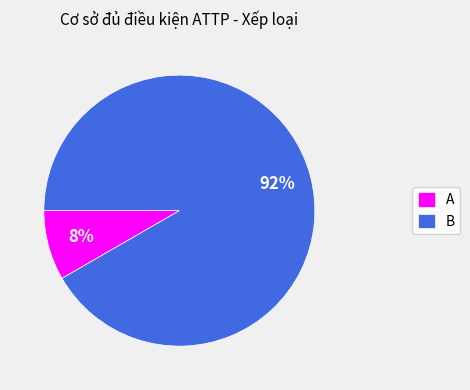

Between A and B, which is larger?

B